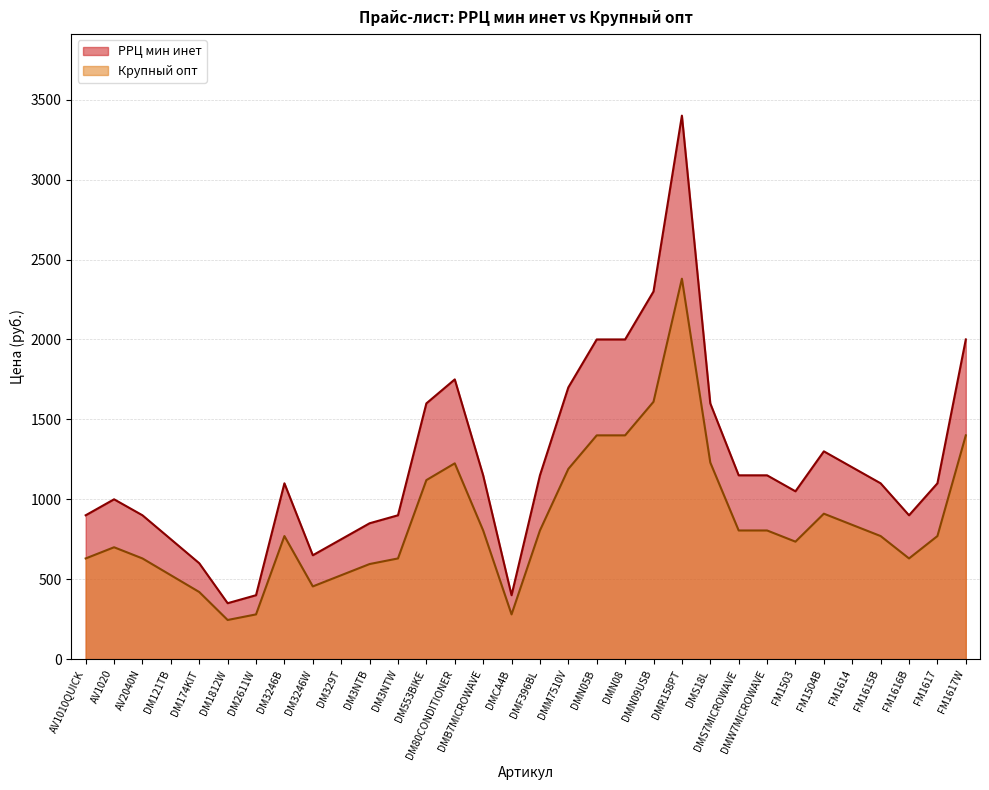

True or false: РРЦ мин инет and Крупный опт intersect in this chart.

False